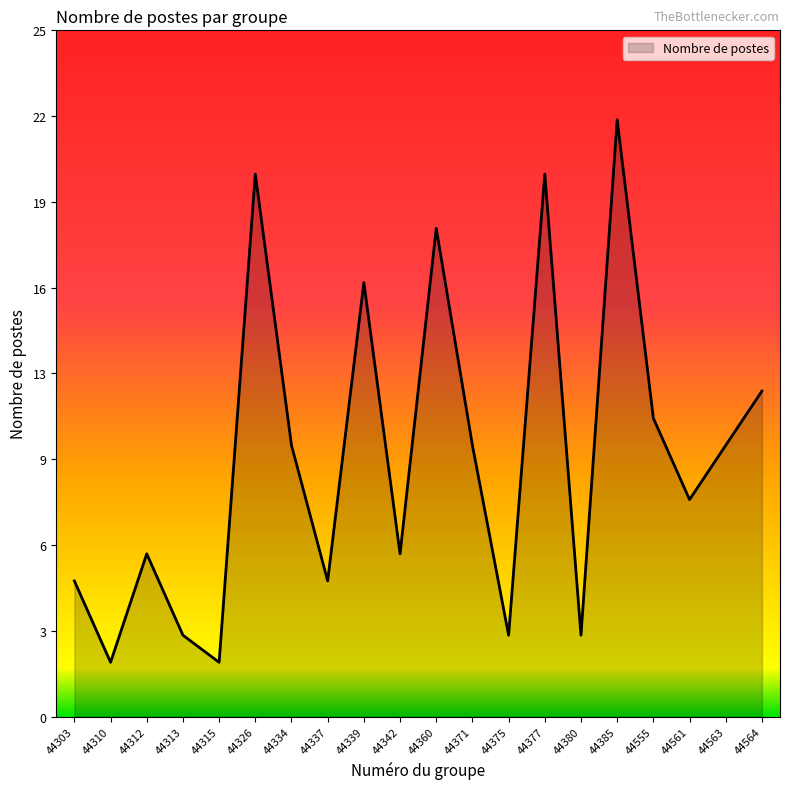

The value at 44385 is 37. True or false?

False